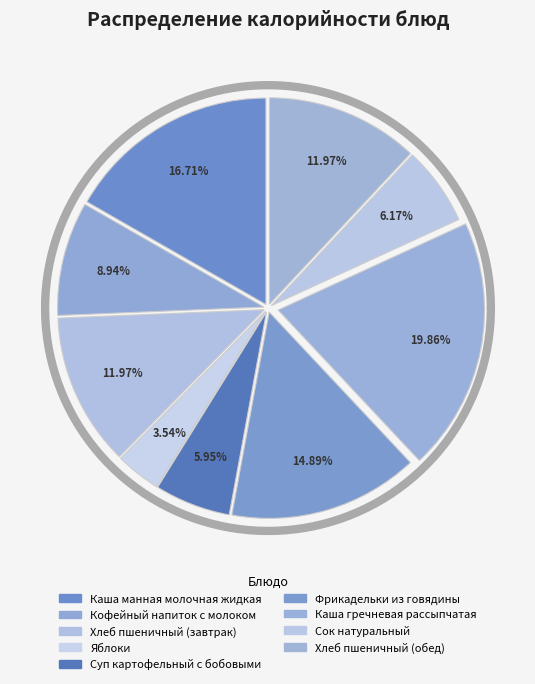

Does Хлеб пшеничный (завтрак) represent more than half of the total?

No